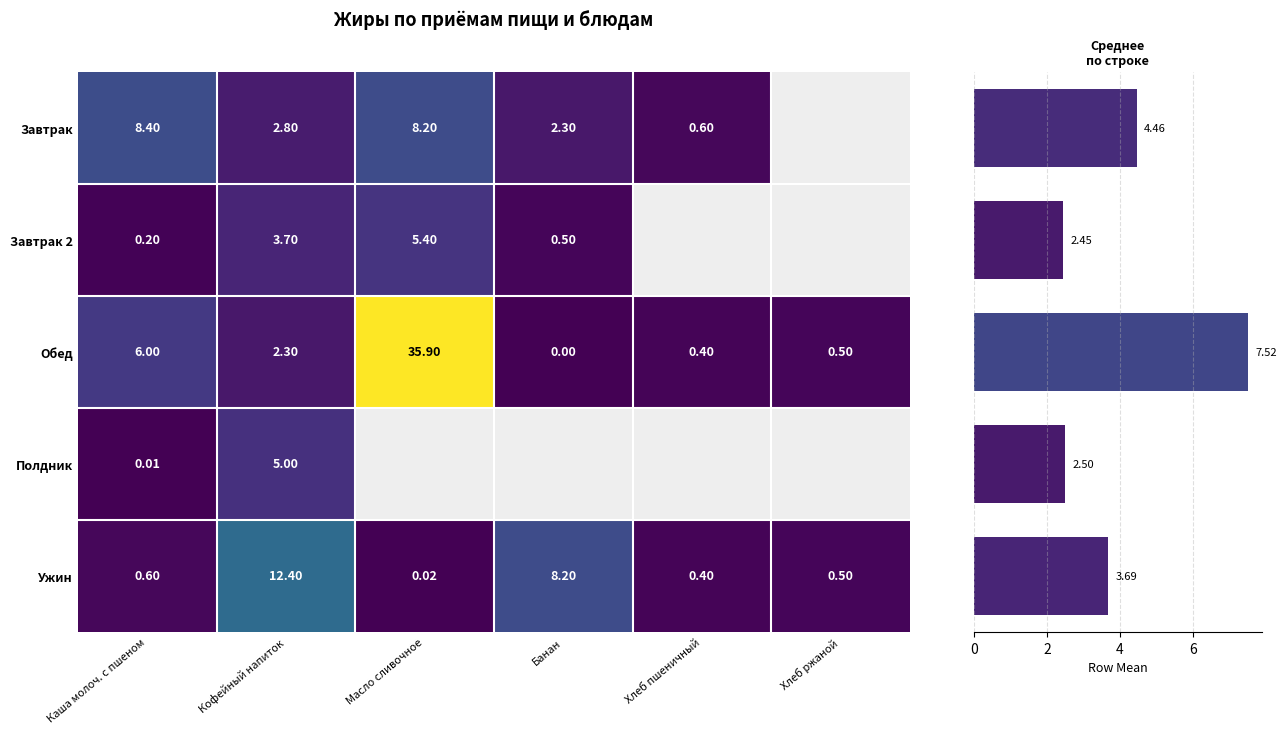

What is the sum of all values?

20.6